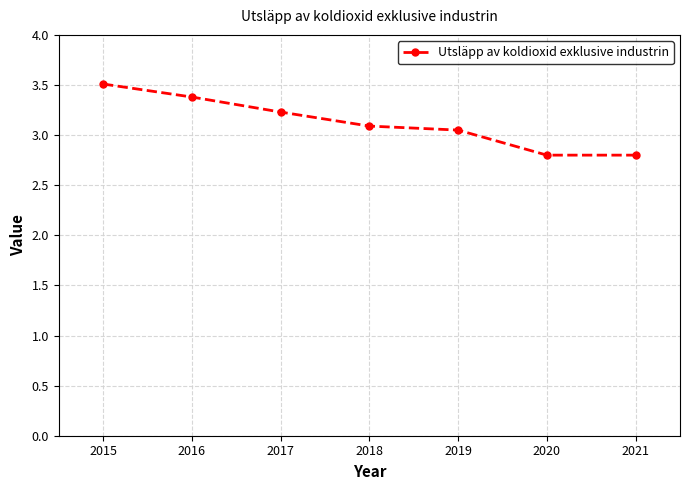

What is the difference between the second highest and second lowest values?

0.6